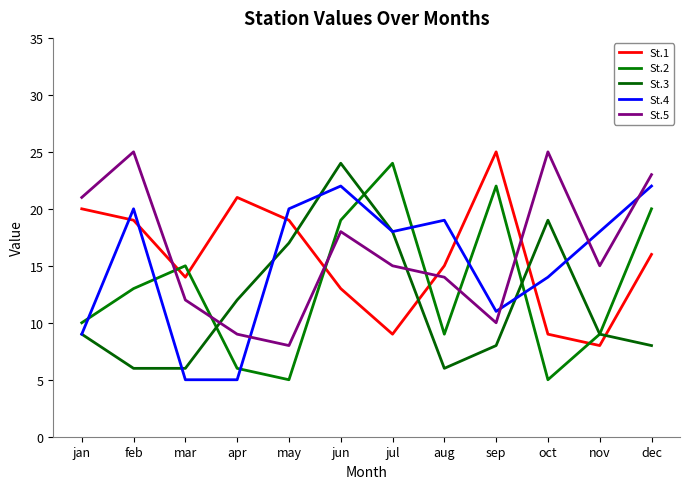

What is the total value across all series at jul?

84